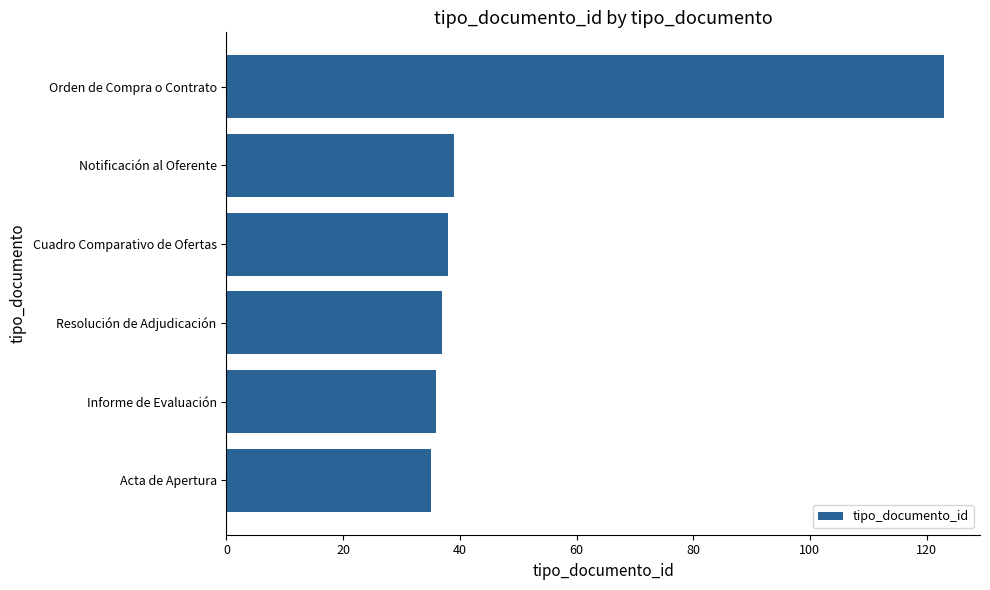

Approximately how many times larger is the value at Resolución de Adjudicación compared to Orden de Compra o Contrato?

0.3